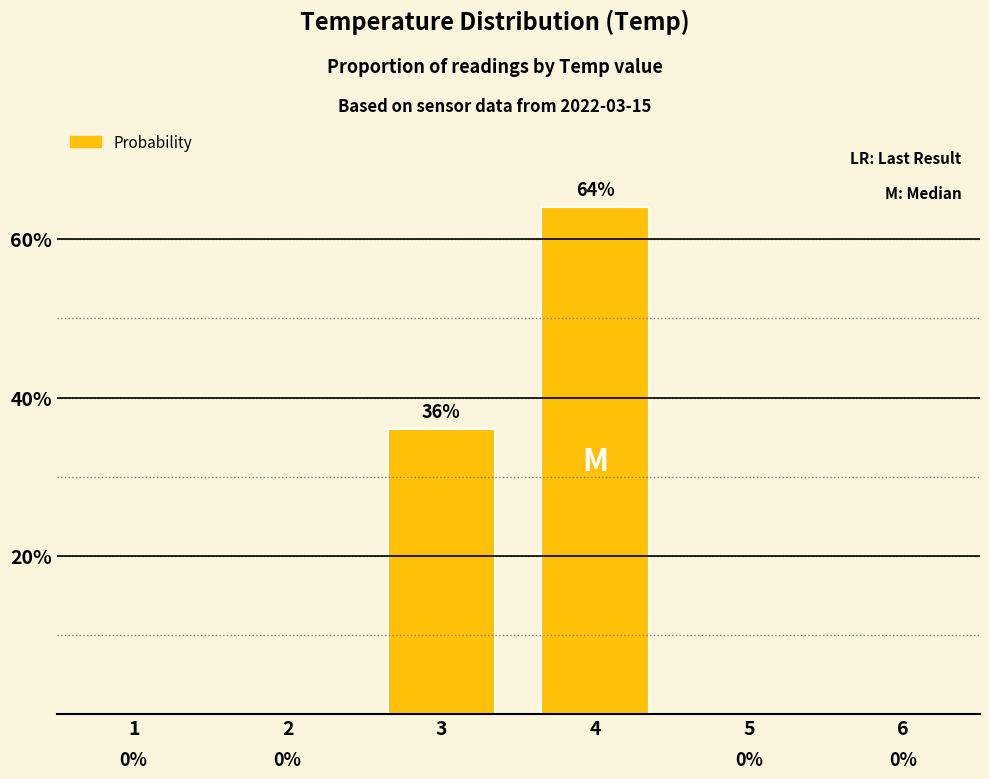

What is the change in value from 2 to 3?

+36